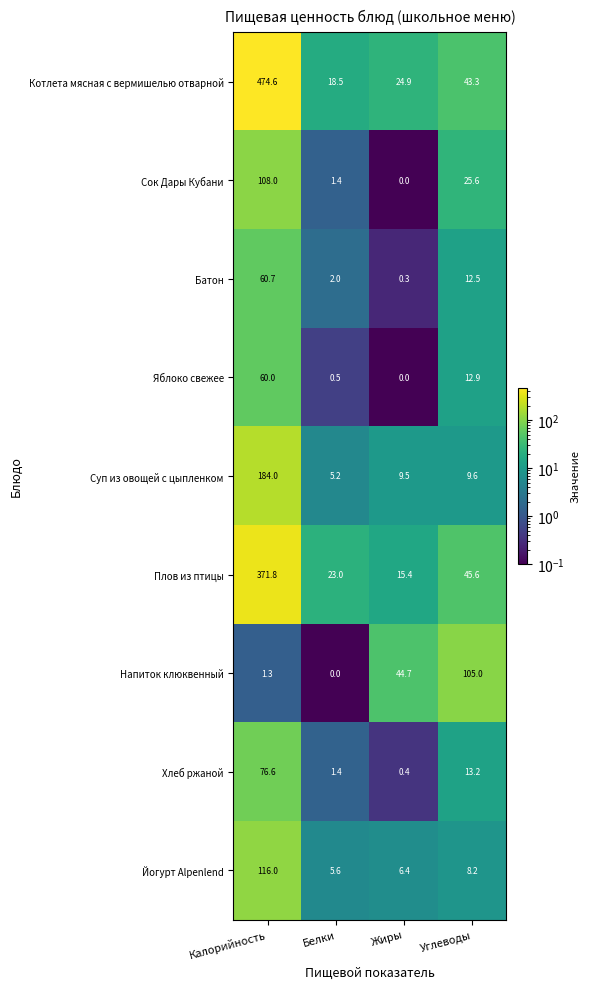

Which series has the widest spread of values?

Котлета мясная с вермишелью отварной